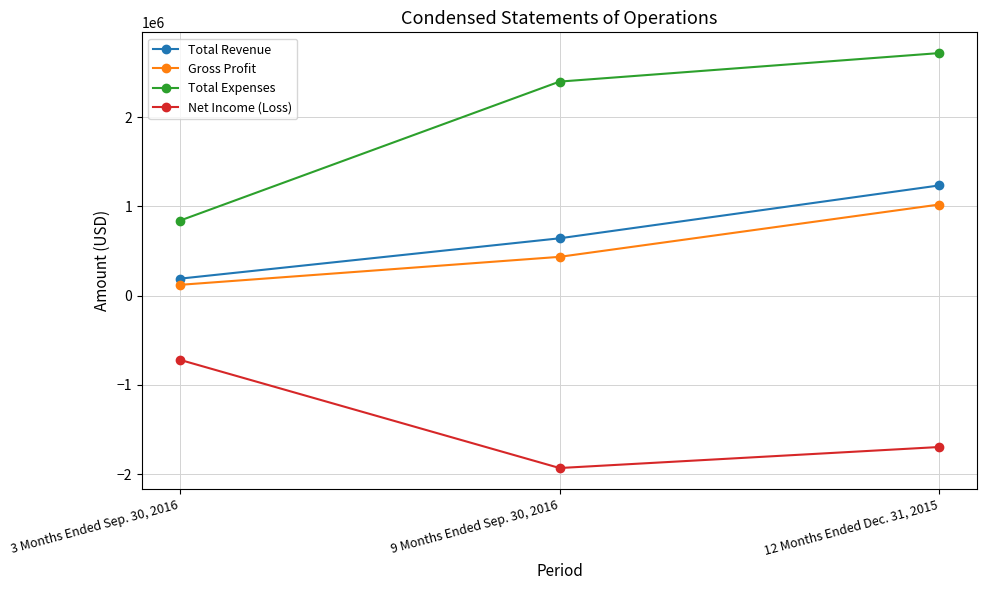

Reading left to right, what are all the values shown in this chart?

Total Revenue: 3 Months Ended Sep. 30, 2016=189951	9 Months Ended Sep. 30, 2016=642230	12 Months Ended Dec. 31, 2015=1234810
Gross Profit: 3 Months Ended Sep. 30, 2016=120693	9 Months Ended Sep. 30, 2016=434486	12 Months Ended Dec. 31, 2015=1020806
Total Expenses: 3 Months Ended Sep. 30, 2016=840046	9 Months Ended Sep. 30, 2016=2398128	12 Months Ended Dec. 31, 2015=2717650
Net Income (Loss): 3 Months Ended Sep. 30, 2016=-719320	9 Months Ended Sep. 30, 2016=-1931833	12 Months Ended Dec. 31, 2015=-1696282